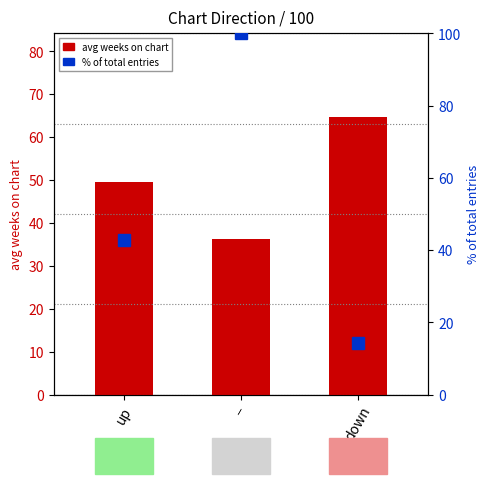

Reading right to left, list all the values displayed in this chart.

avg weeks on chart: down=64.8	−=36.1	up=49.5
% of total entries: down=14.3	−=100.0	up=42.9